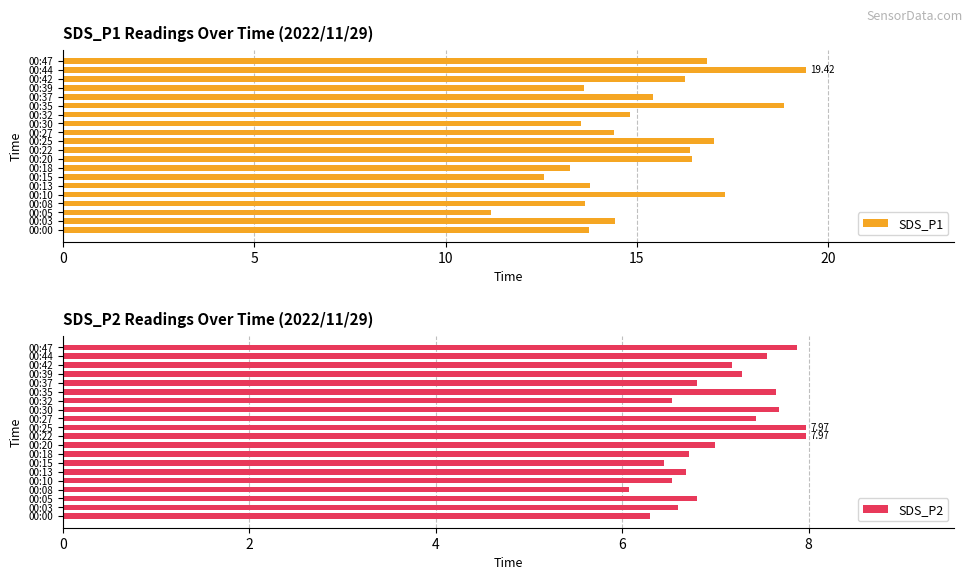

At which label does SDS_P1 reach its peak?

00:44